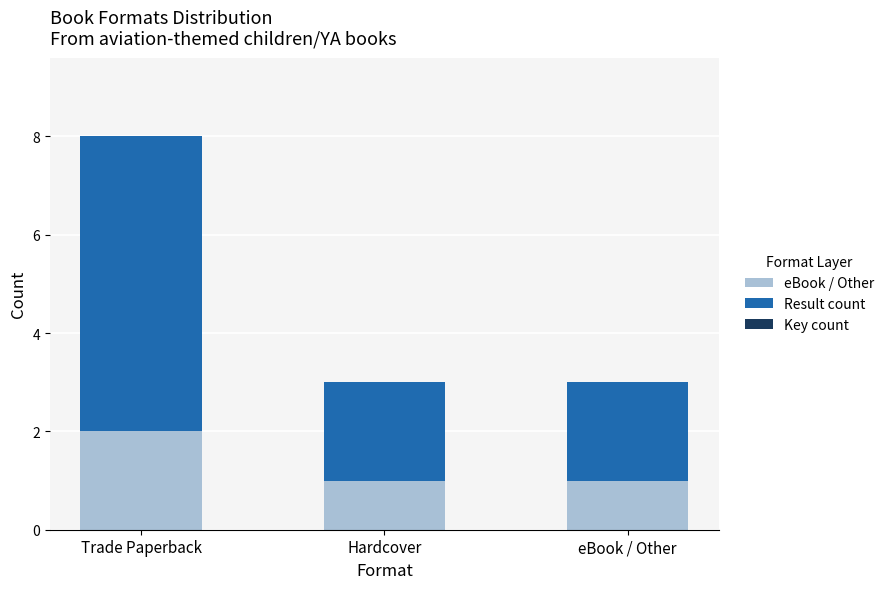

At eBook / Other, list the series in order from smallest to largest.

eBook / Other, Result count